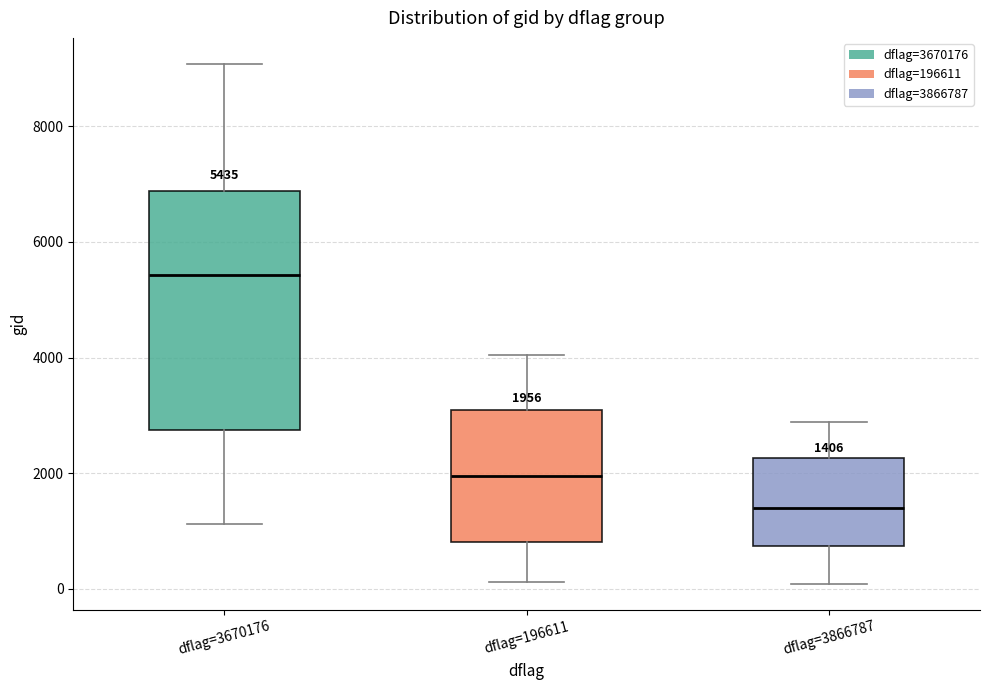

Which box's median line is the highest?

dflag=3670176